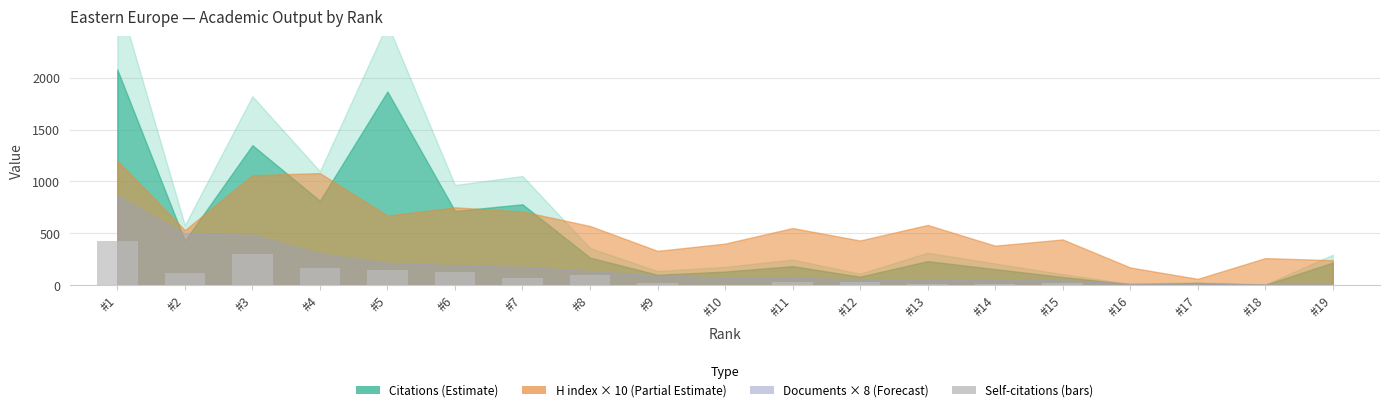

What value does the data have at #11, to the nearest 50?

50